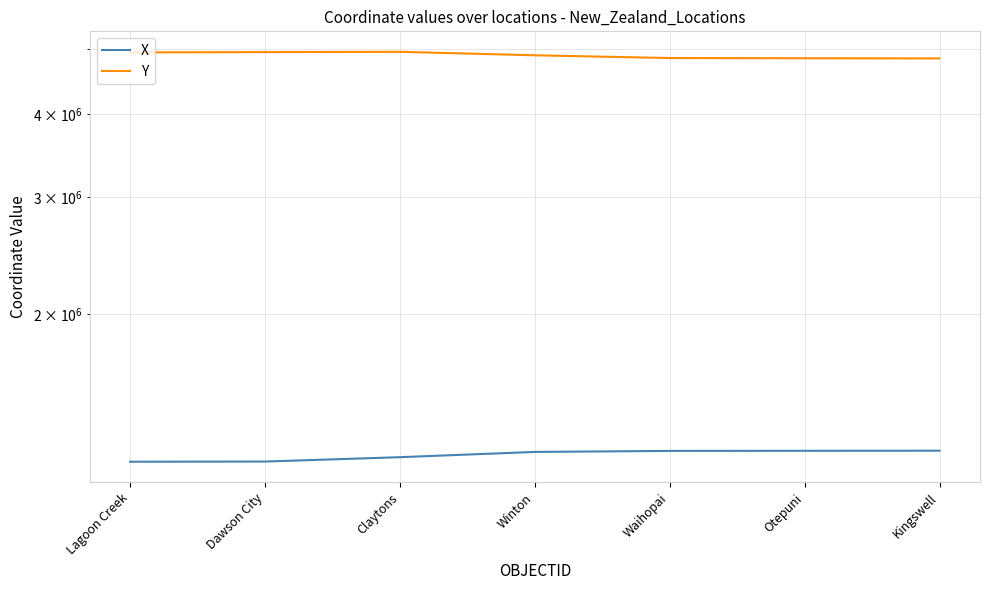

What is the smallest value displayed?

1200101.2